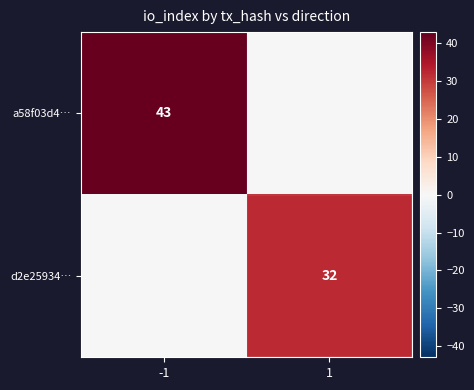

What is the greatest value displayed?

43